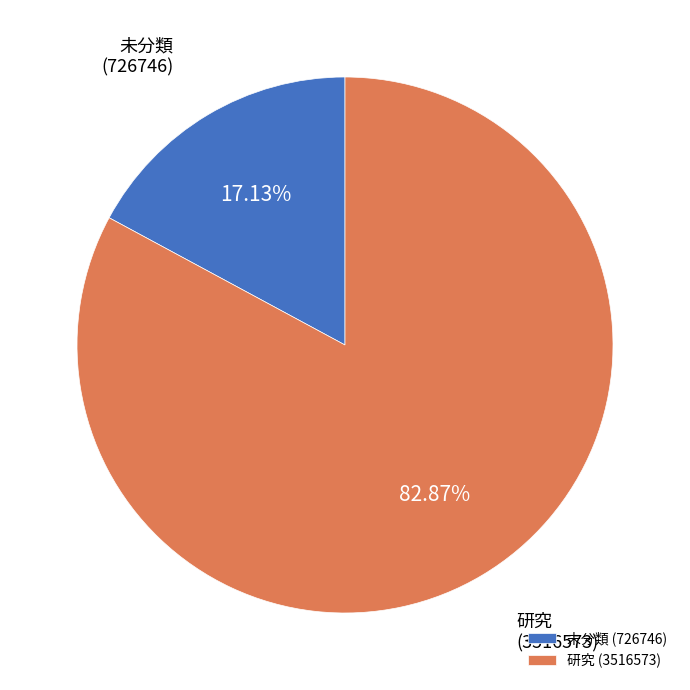

To the nearest percent, what is the average slice percentage?

50%